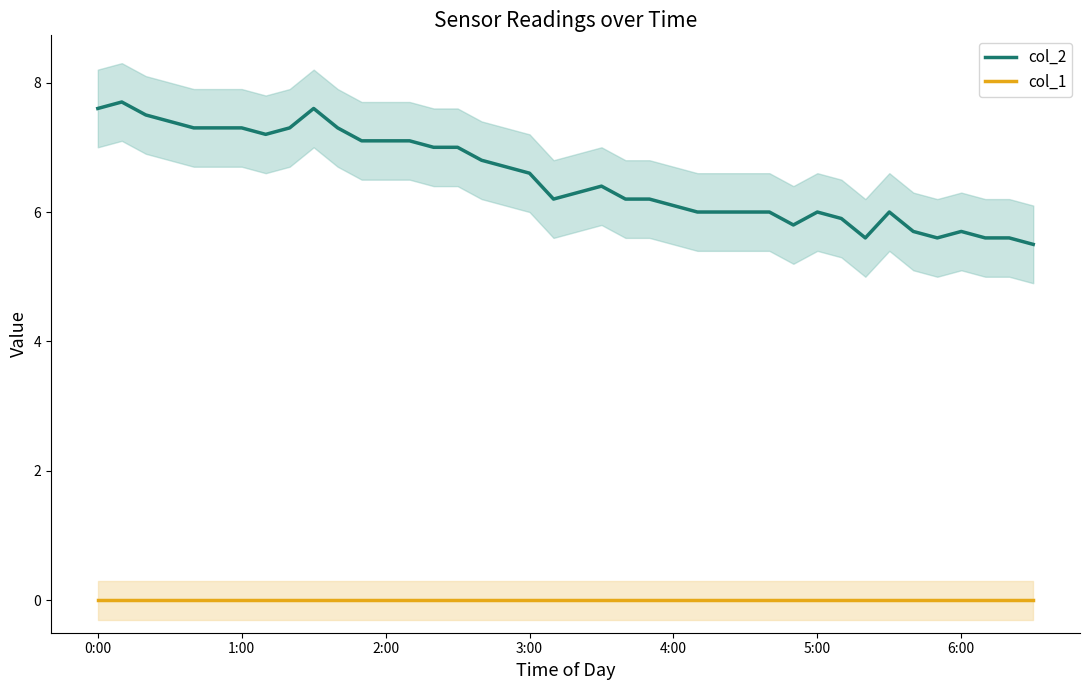

Which series has the largest total across all categories?

col_2